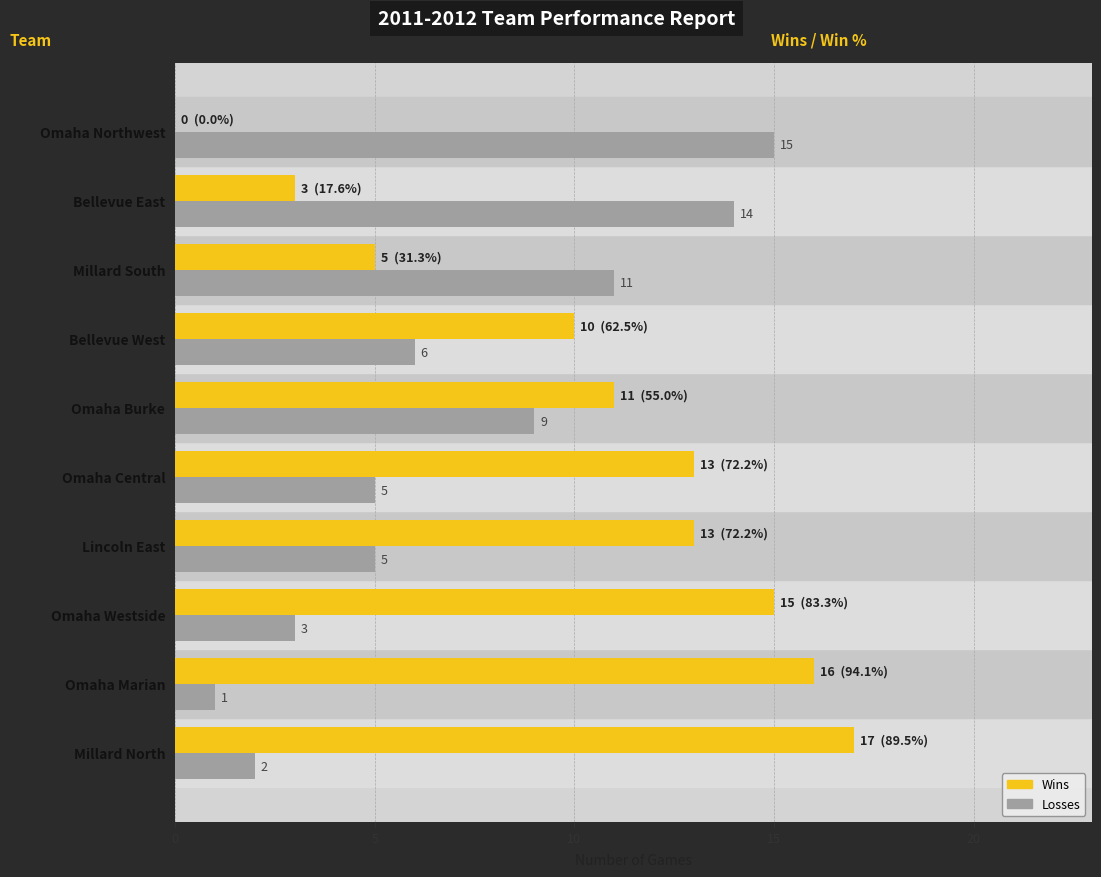

Which series changed the most between Omaha Marian and Omaha Burke?

Losses